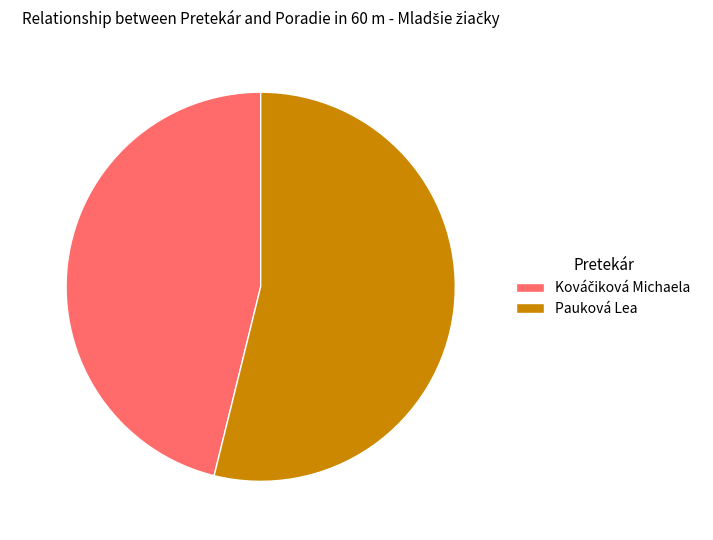

Does Pauková Lea account for over 50% of the chart?

Yes